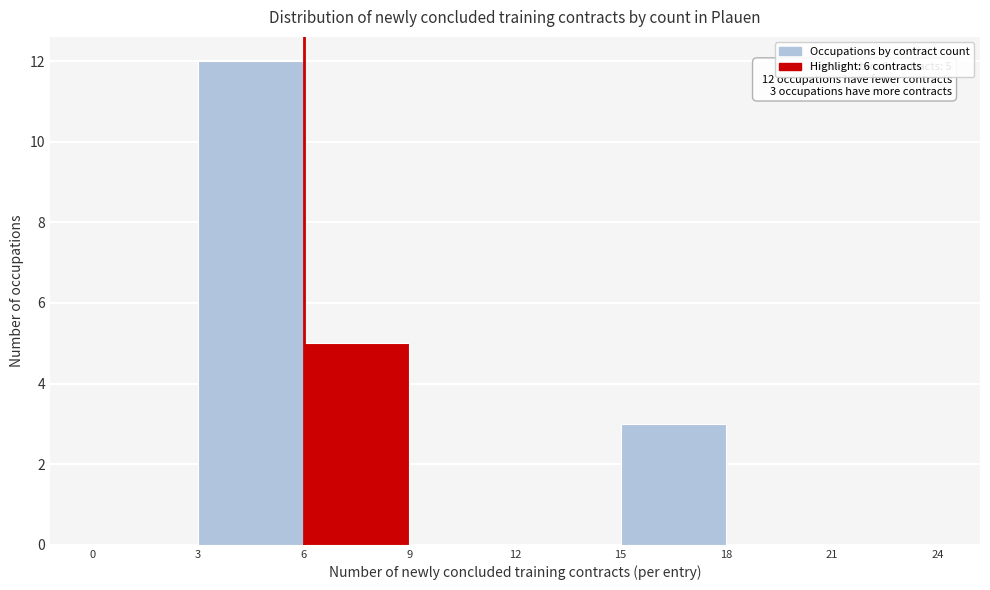

Over which range of the x-axis is the bar tallest?

3 to 6